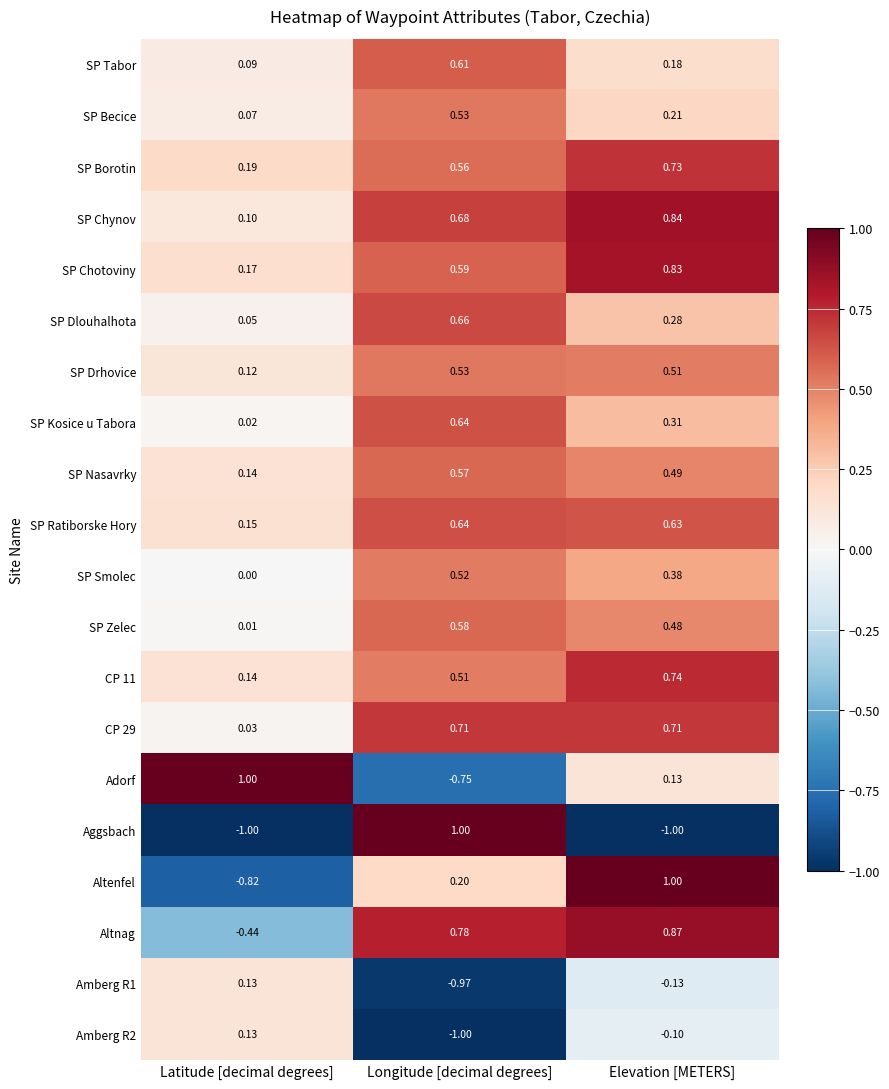

At which category is the sum across all series the highest?

Elevation [METERS]